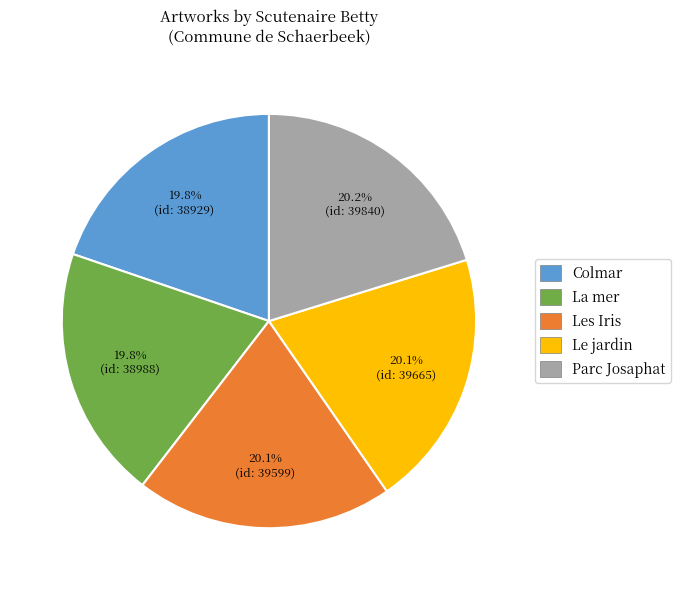

The La mer slice represents 6% of the pie. True or false?

False